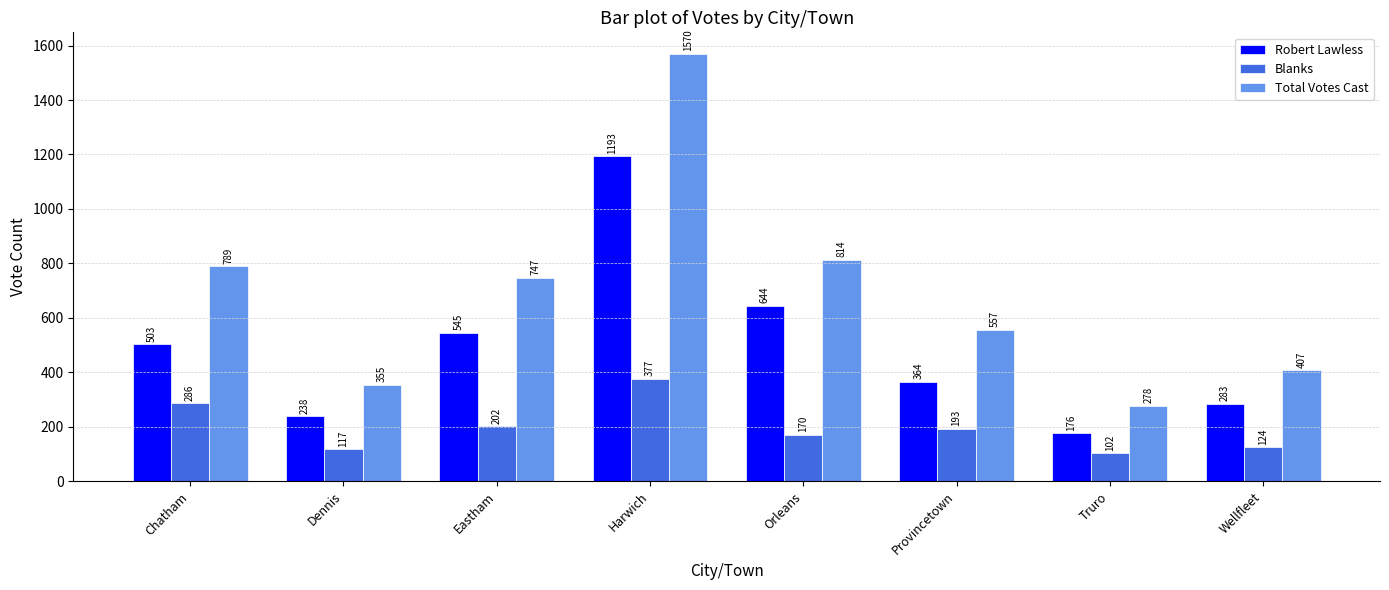

Reading left to right, extract all data points from this chart.

Robert Lawless: 503	238	545	1193	644	364	176	283
Blanks: 286	117	202	377	170	193	102	124
Total Votes Cast: 789	355	747	1570	814	557	278	407